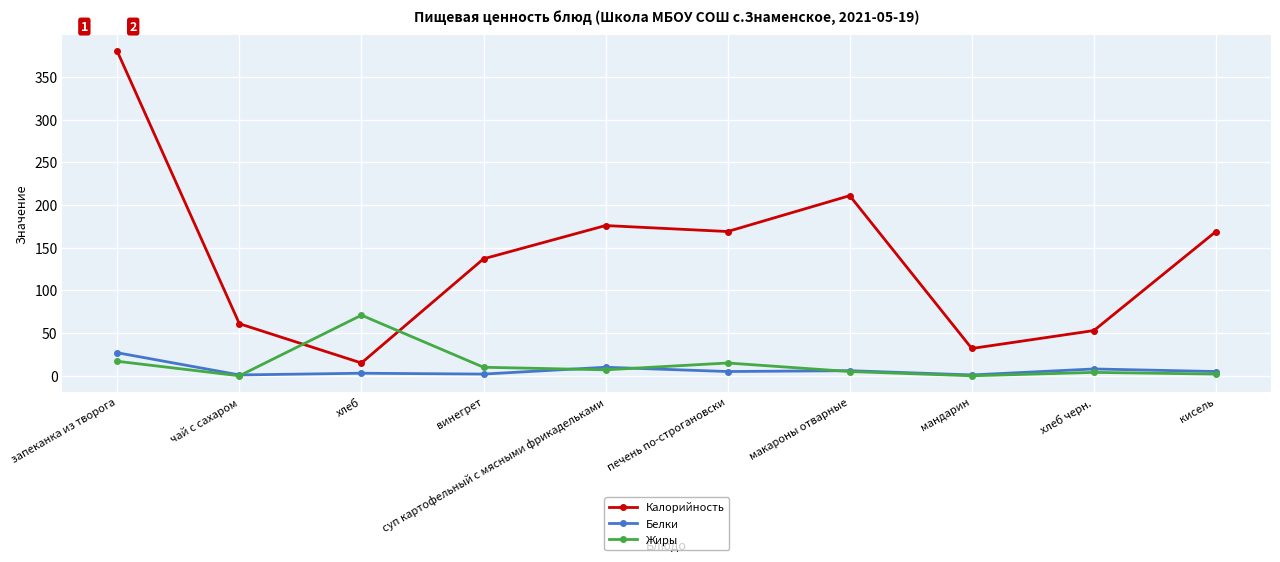

How many categories are shown in the chart?

10